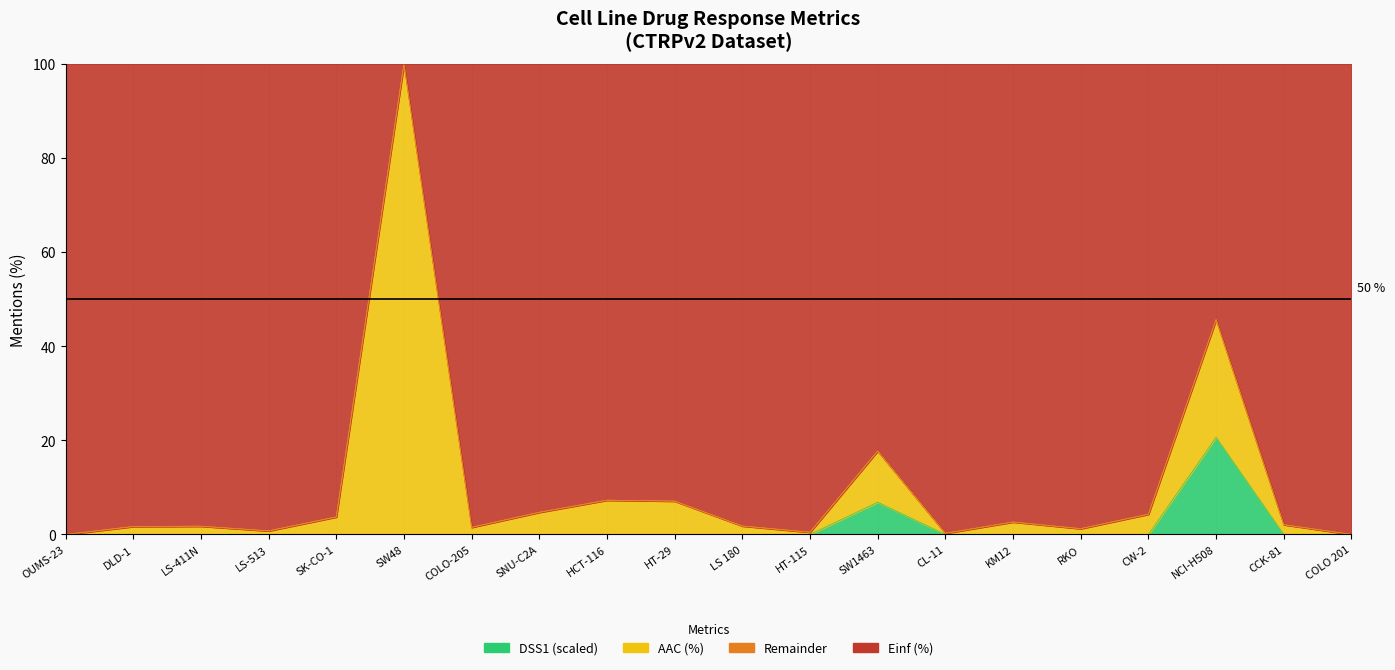

How many values in DSS1 (arb.) are above zero?

2